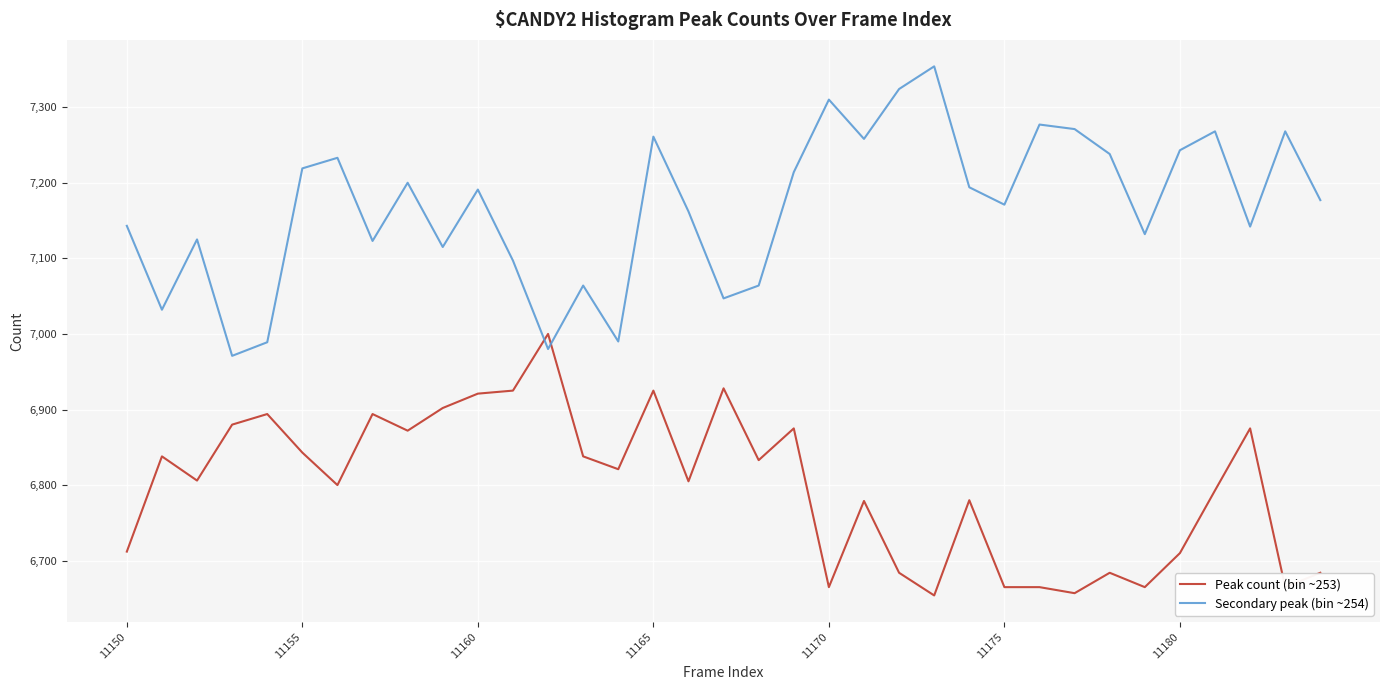

At how many categories does at least one series exceed 7014?

31